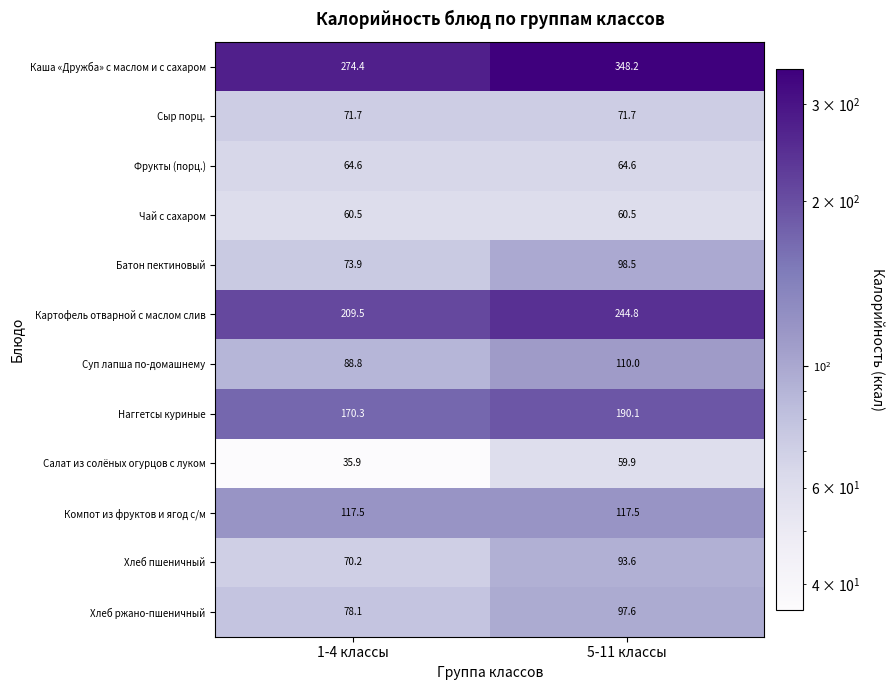

Read the Хлеб пшеничный value at 1-4 классы.

70.2